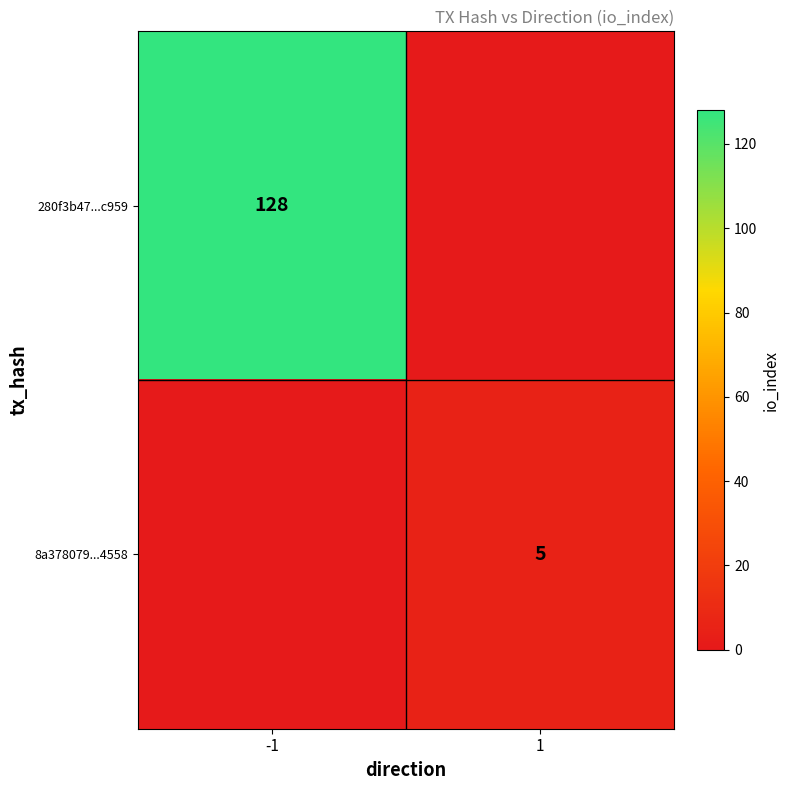

The value of 8a378079...4558 at 1 is 8. True or false?

False